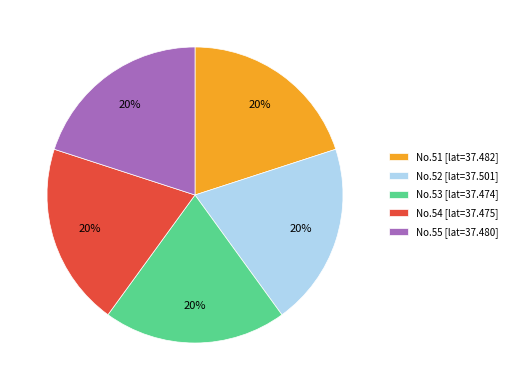

Do No.55 [lat=37.480] and No.53 [lat=37.474] together represent more than half of the pie?

No